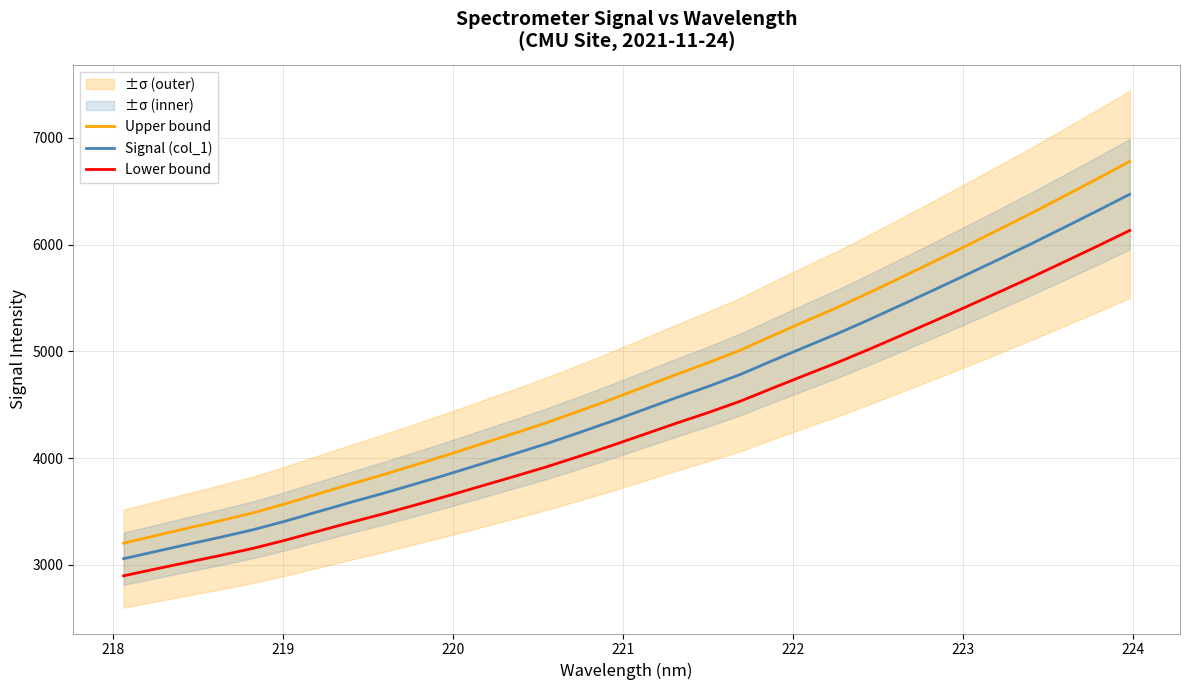

What is the maximum value shown in the chart?

6780.5